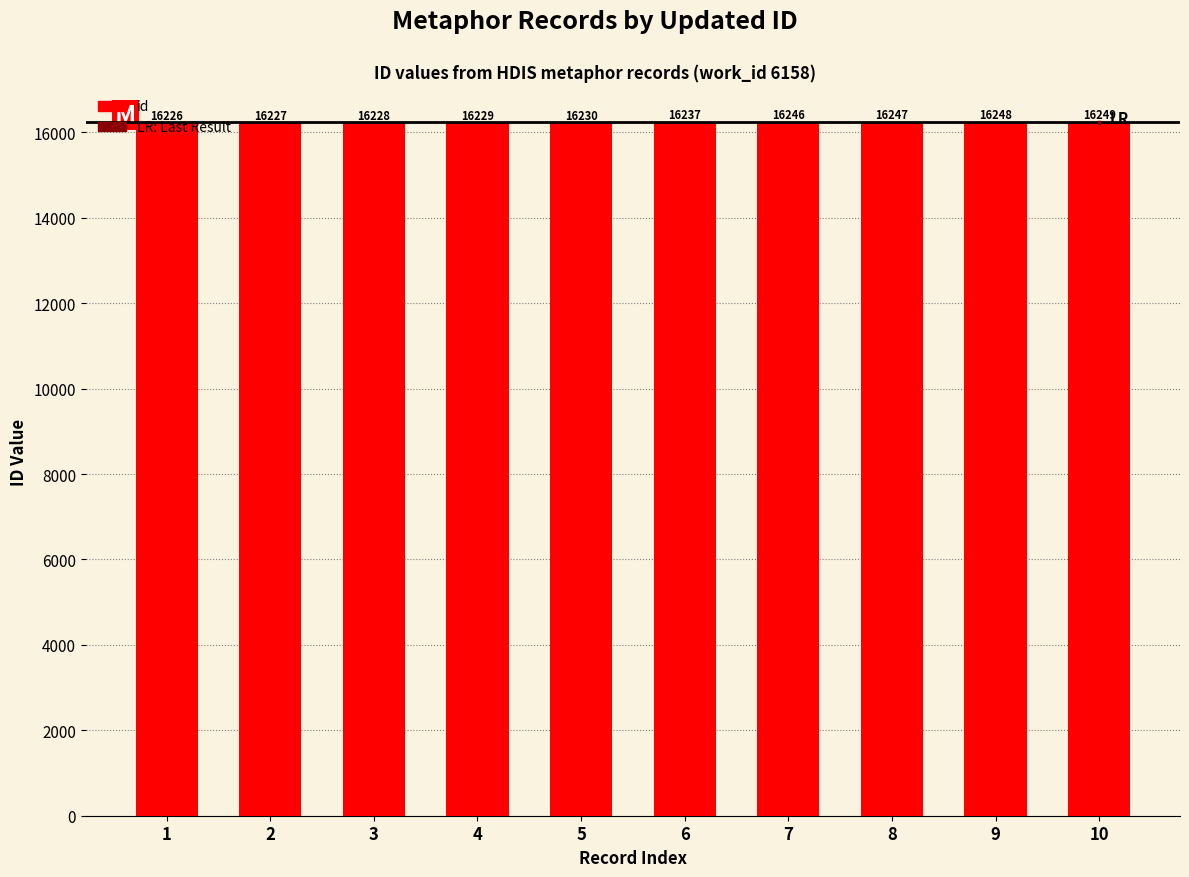

How many series are shown in this chart?

1